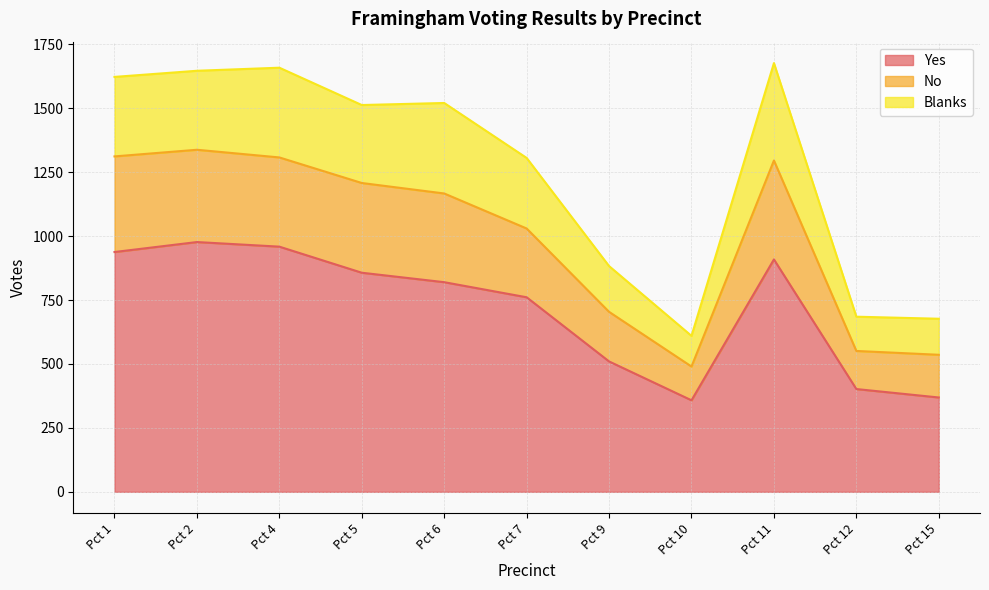

What is the total value across all series at Pct 12?

685